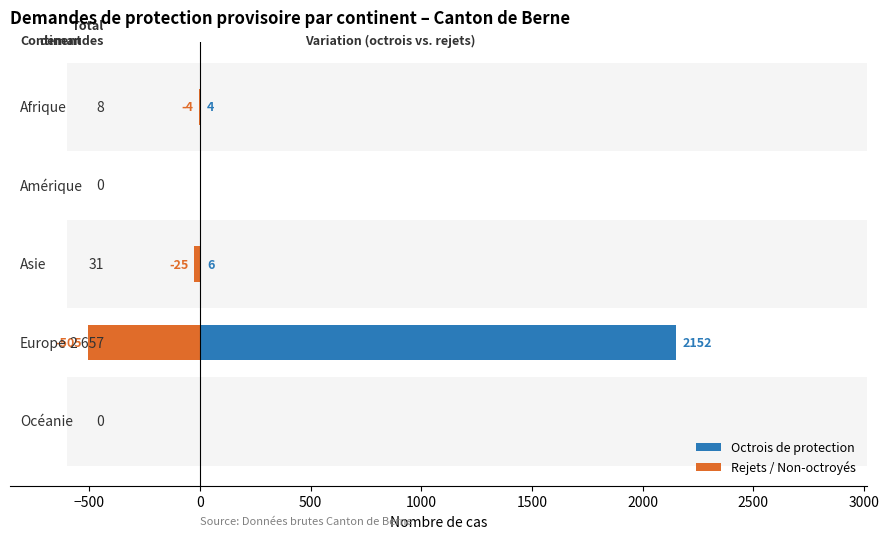

How many data points in Rejets / Non-octroyés are less than -4?

2